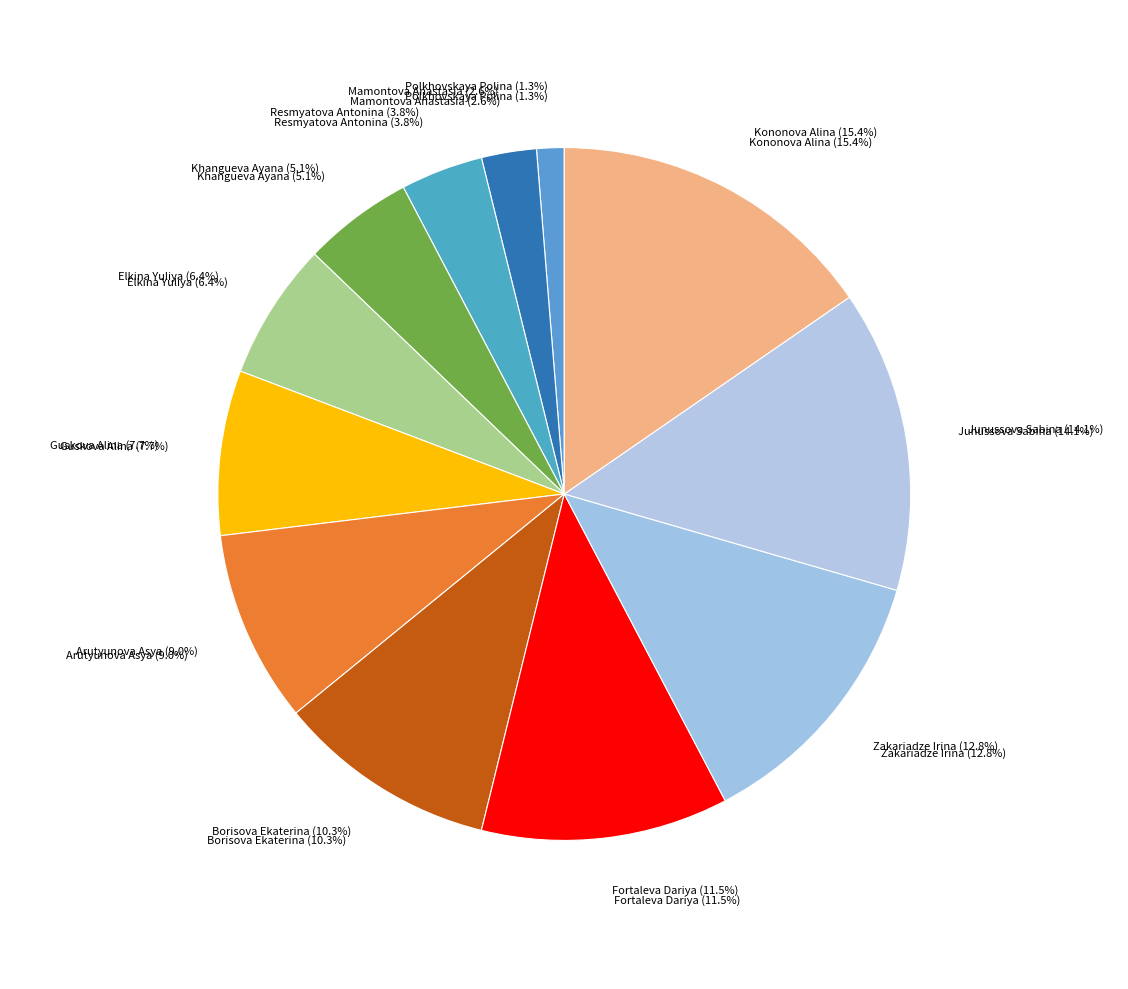

Count the number of slices in the pie.

12